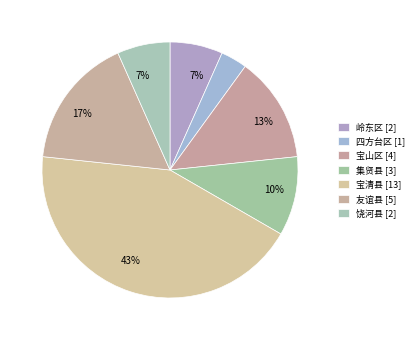

What is the largest slice in the pie chart?

宝清县